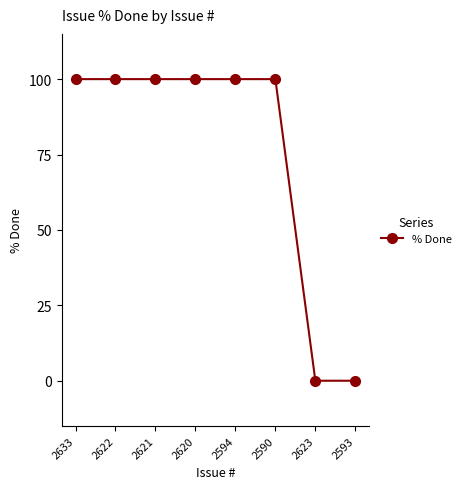

What is the label of the 1st point from the right?

2593